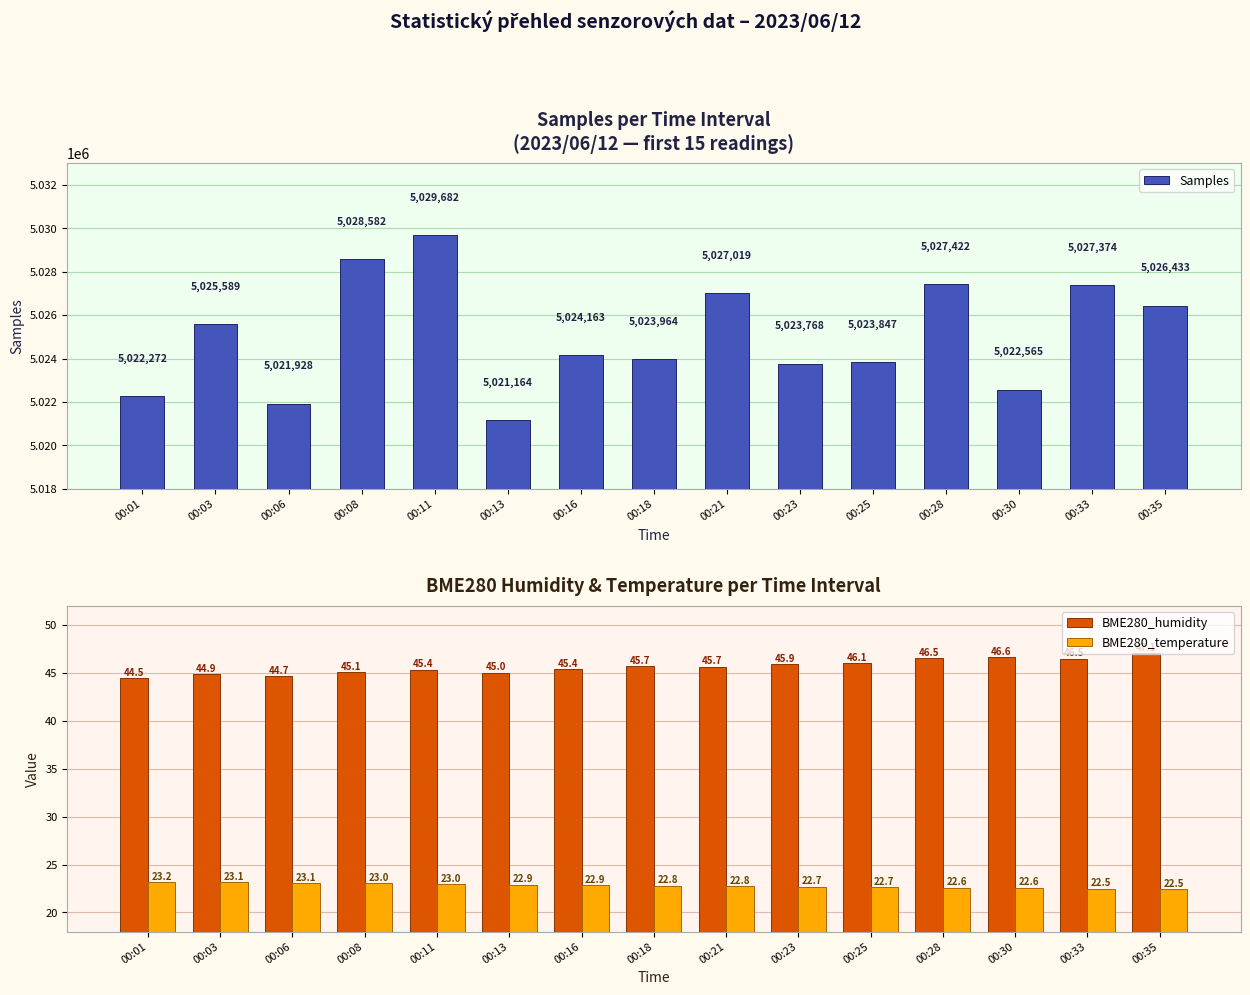

Reading left to right, what are all the values shown in this chart?

Samples: 00:01=5022272.0	00:03=5025589.0	00:06=5021928.0	00:08=5028582.0	00:11=5029682.0	00:13=5021164.0	00:16=5024163.0	00:18=5023964.0	00:21=5027019.0	00:23=5023768.0	00:25=5023847.0	00:28=5027422.0	00:30=5022565.0	00:33=5027374.0	00:35=5026433.0
BME280_humidity: 00:01=44.5	00:03=44.9	00:06=44.7	00:08=45.1	00:11=45.4	00:13=45.0	00:16=45.4	00:18=45.7	00:21=45.7	00:23=45.9	00:25=46.1	00:28=46.5	00:30=46.6	00:33=46.5	00:35=47.1
BME280_temperature: 00:01=23.2	00:03=23.1	00:06=23.1	00:08=23.0	00:11=23.0	00:13=22.9	00:16=22.9	00:18=22.8	00:21=22.8	00:23=22.7	00:25=22.7	00:28=22.6	00:30=22.6	00:33=22.5	00:35=22.5